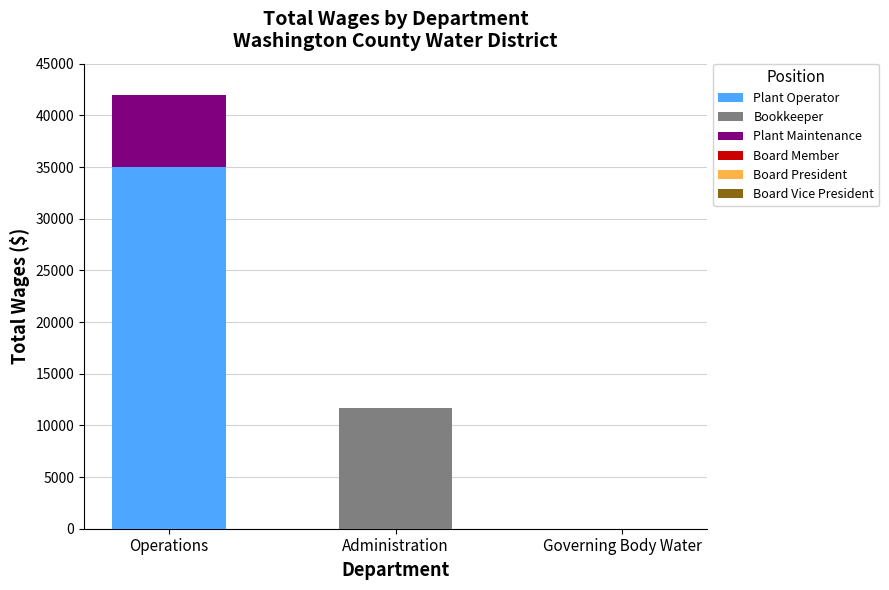

What is the total value across all series at Operations?

41971